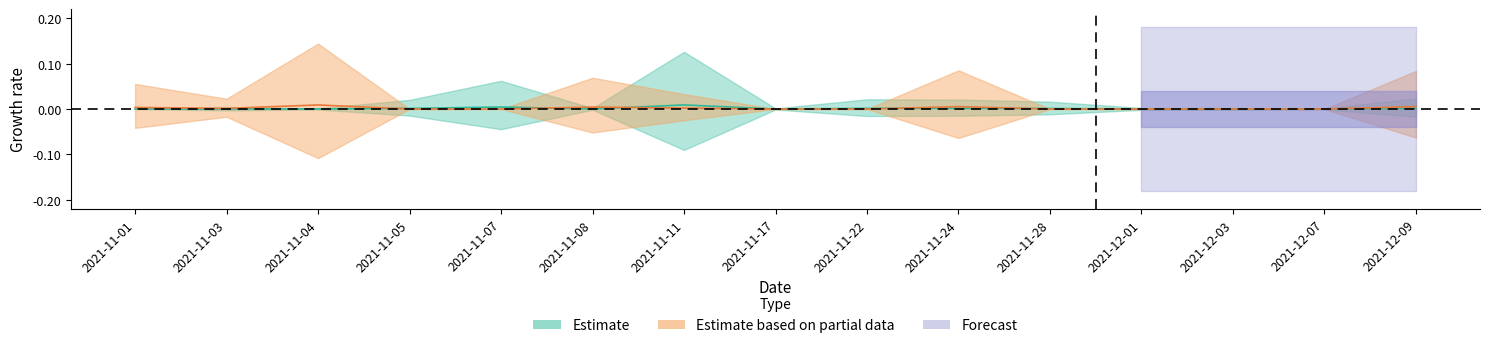

At which label is Estimate based on partial data closest to 0?

2021-11-05